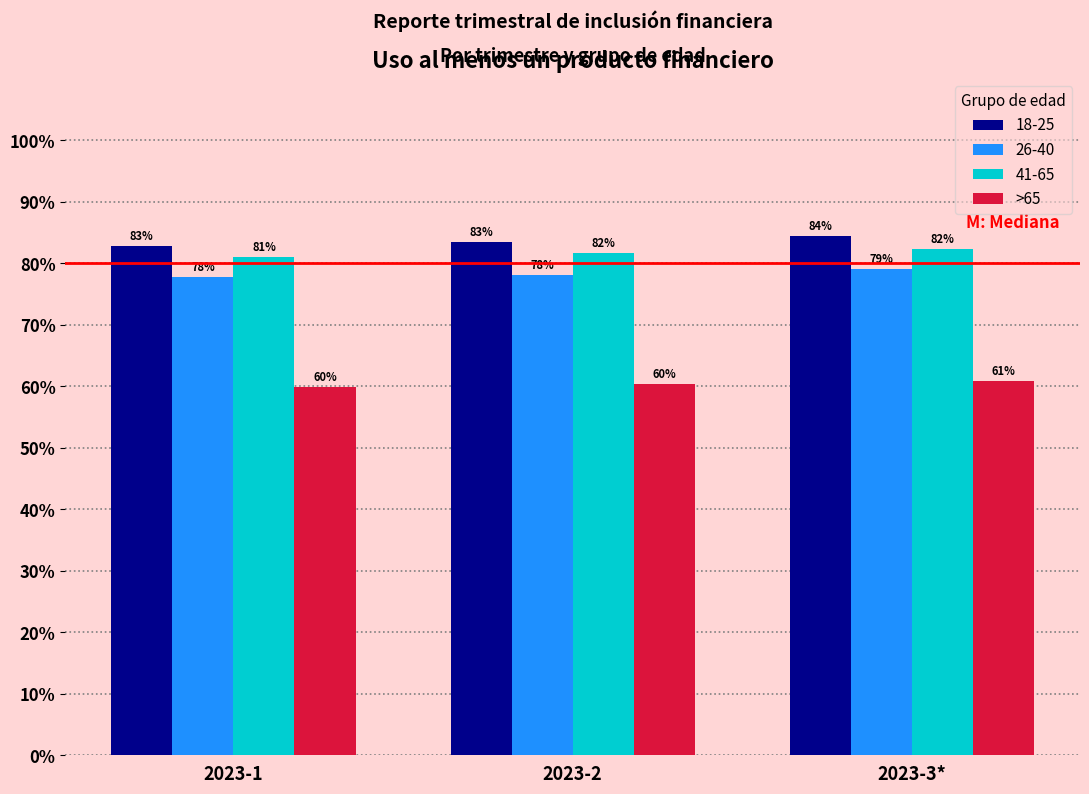

What are all the series names shown in the legend?

18-25, 26-40, 41-65, >65